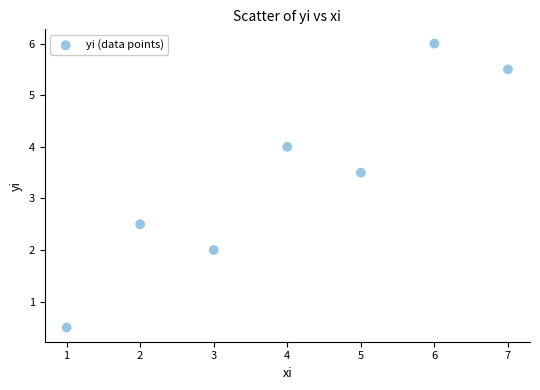

What is the range of Y values (max minus min)?

5.5